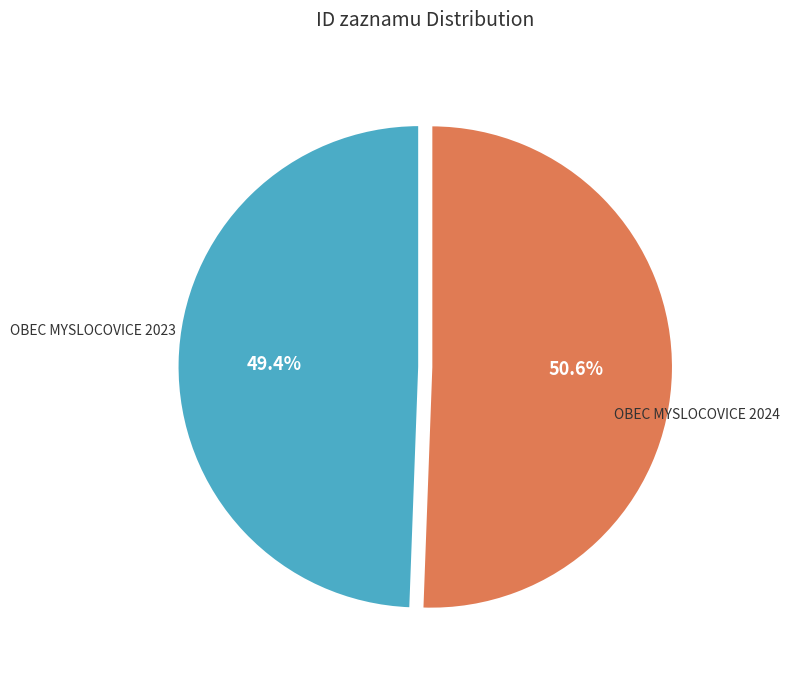

How many segments does this pie chart have?

2